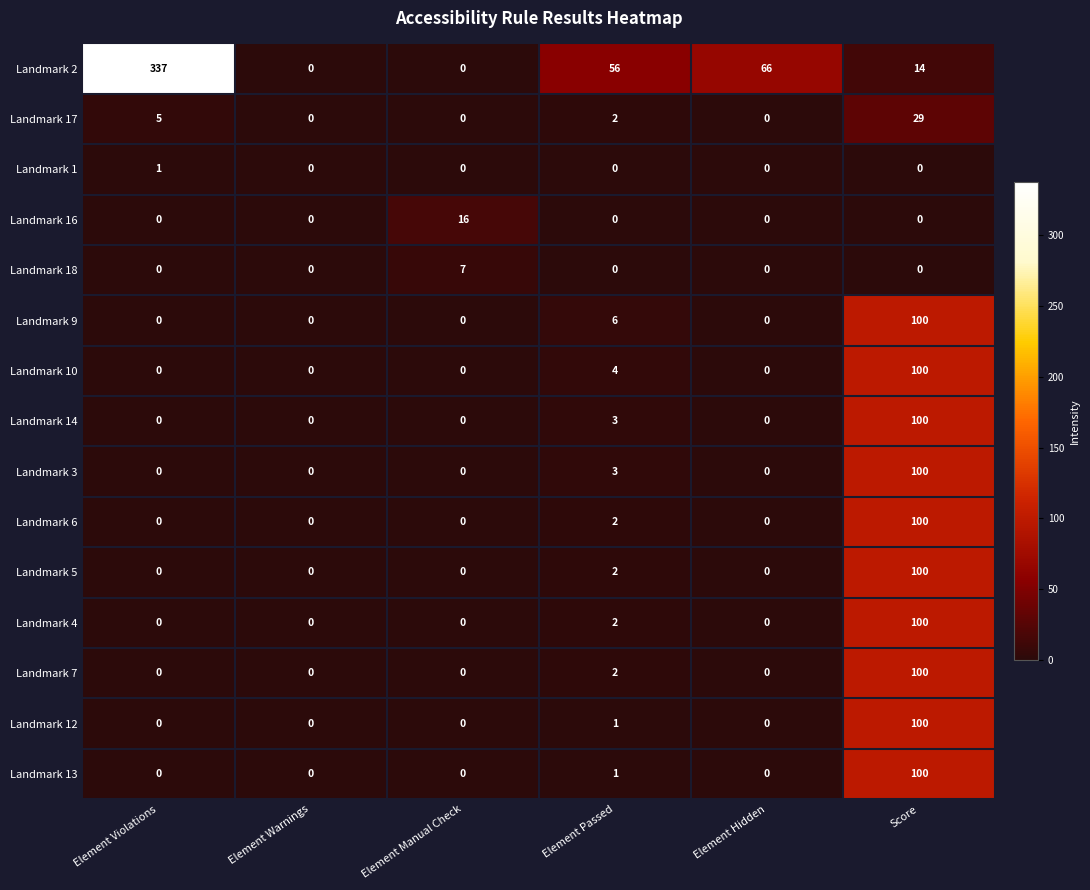

How many data points does each series have?

6